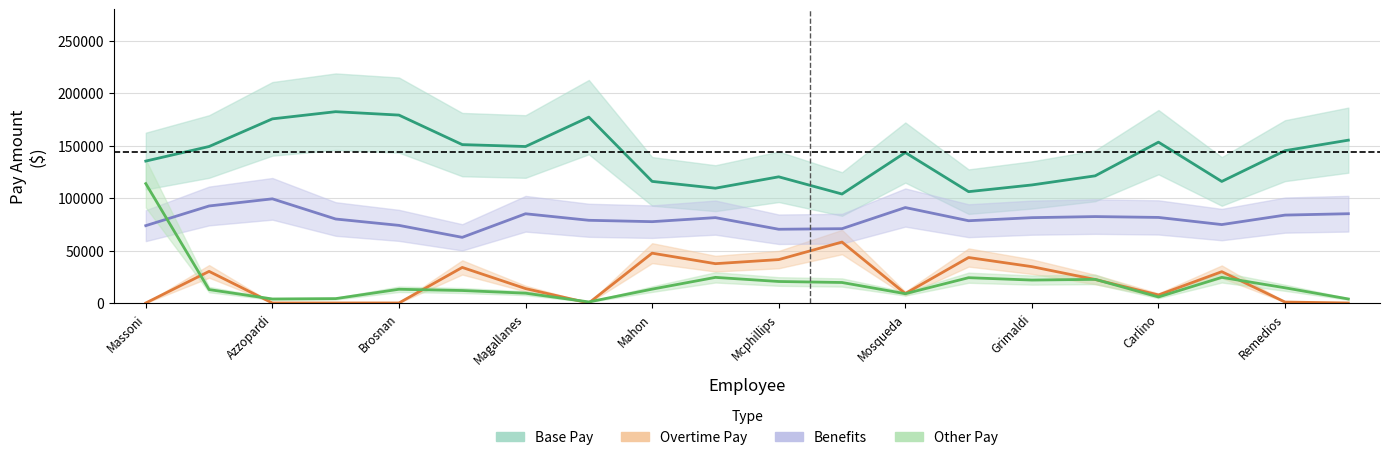

How many series are shown in this chart?

4